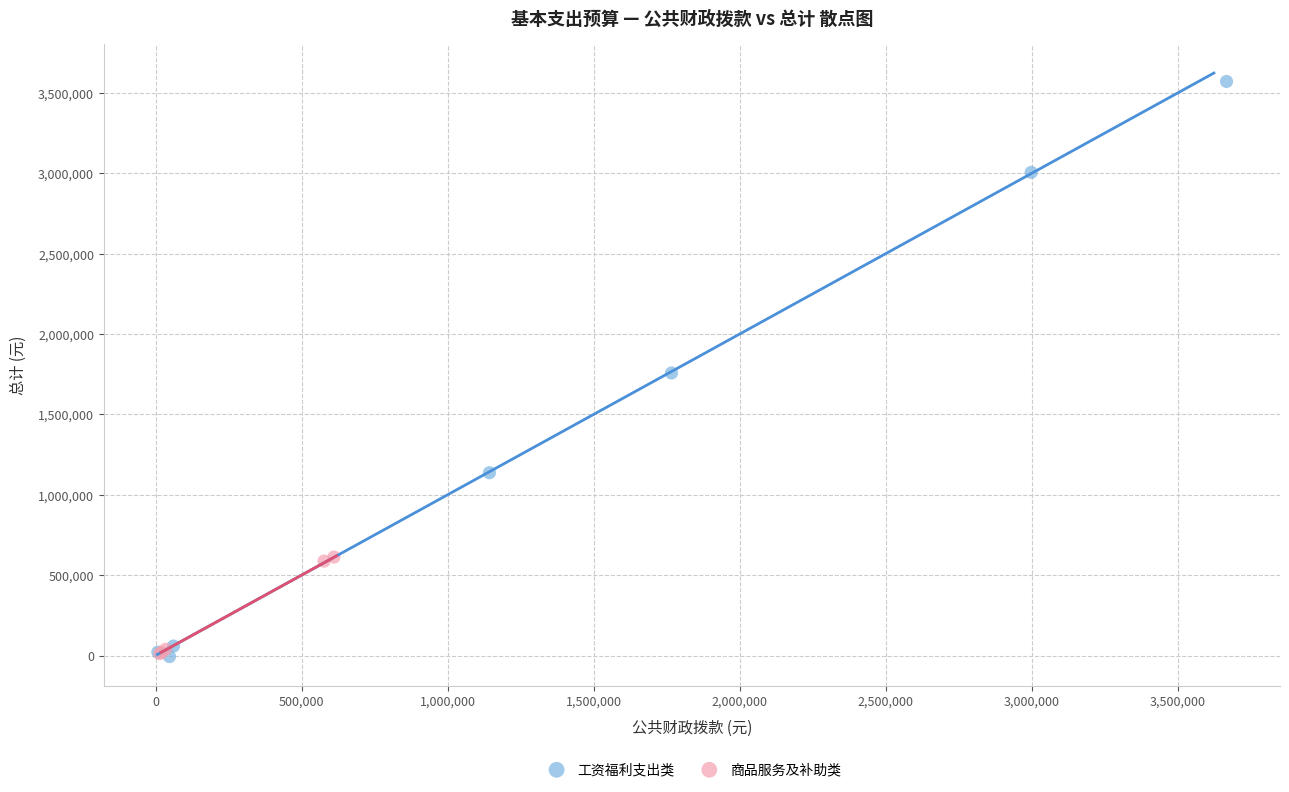

Which series reaches the maximum Y coordinate?

工资福利支出类